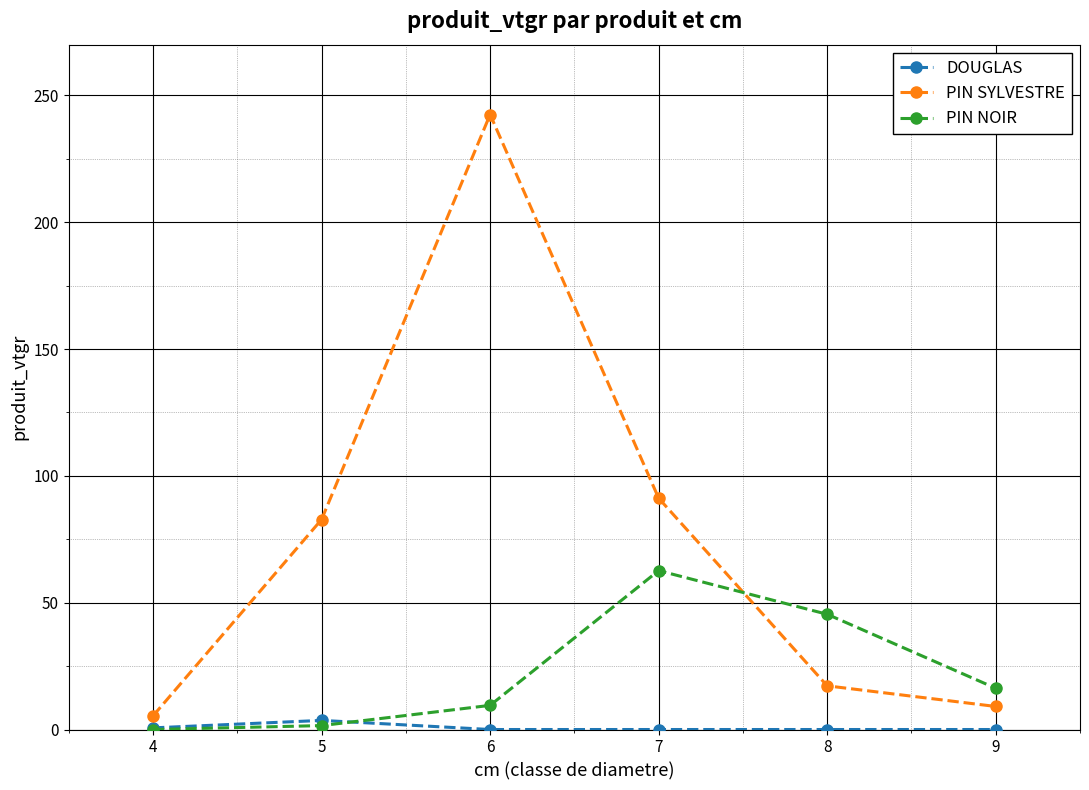

Rank the series by their maximum value, from highest to lowest.

PIN SYLVESTRE, PIN NOIR, DOUGLAS